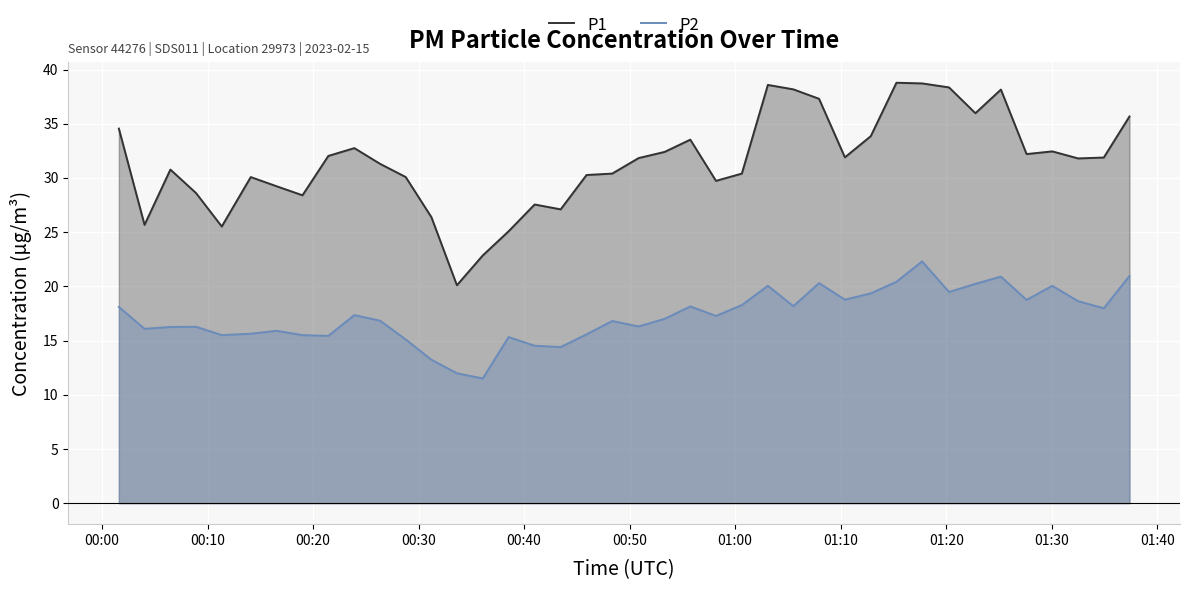

Rank the series by their average value, from lowest to highest.

P2, P1